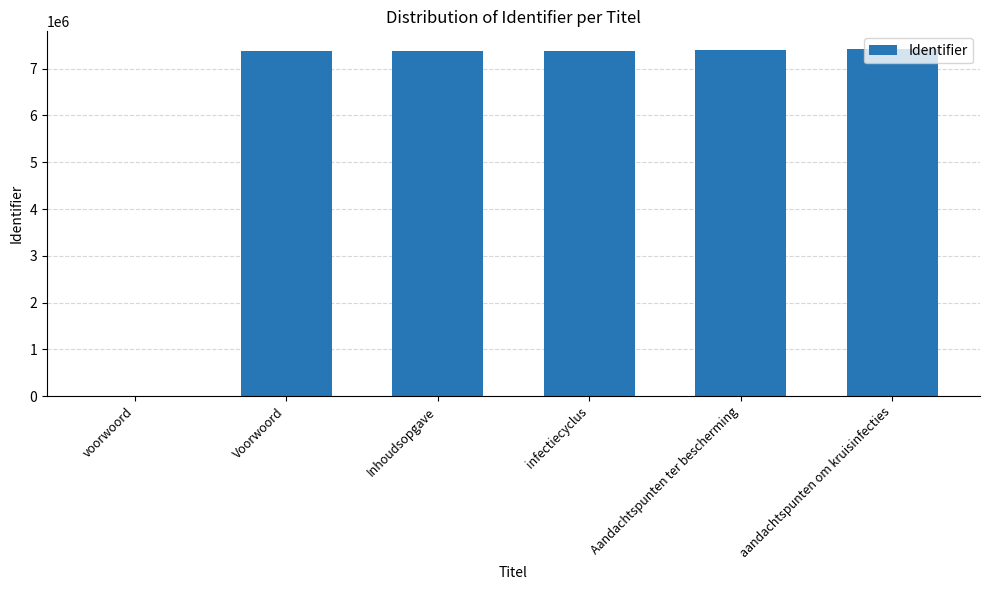

What is the greatest value displayed?

7426800